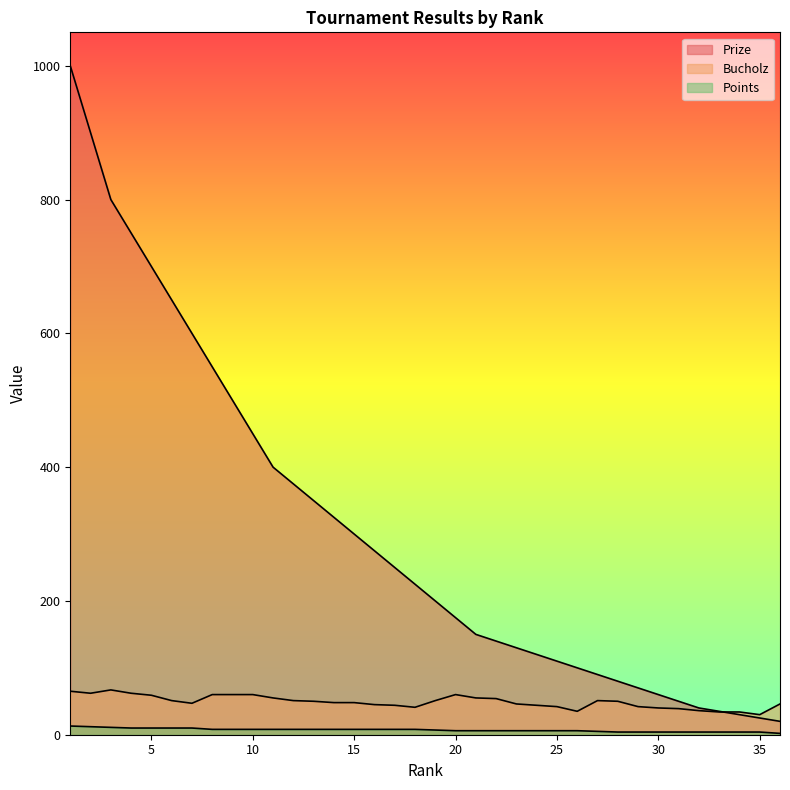

At which category is the sum across all series the highest?

1